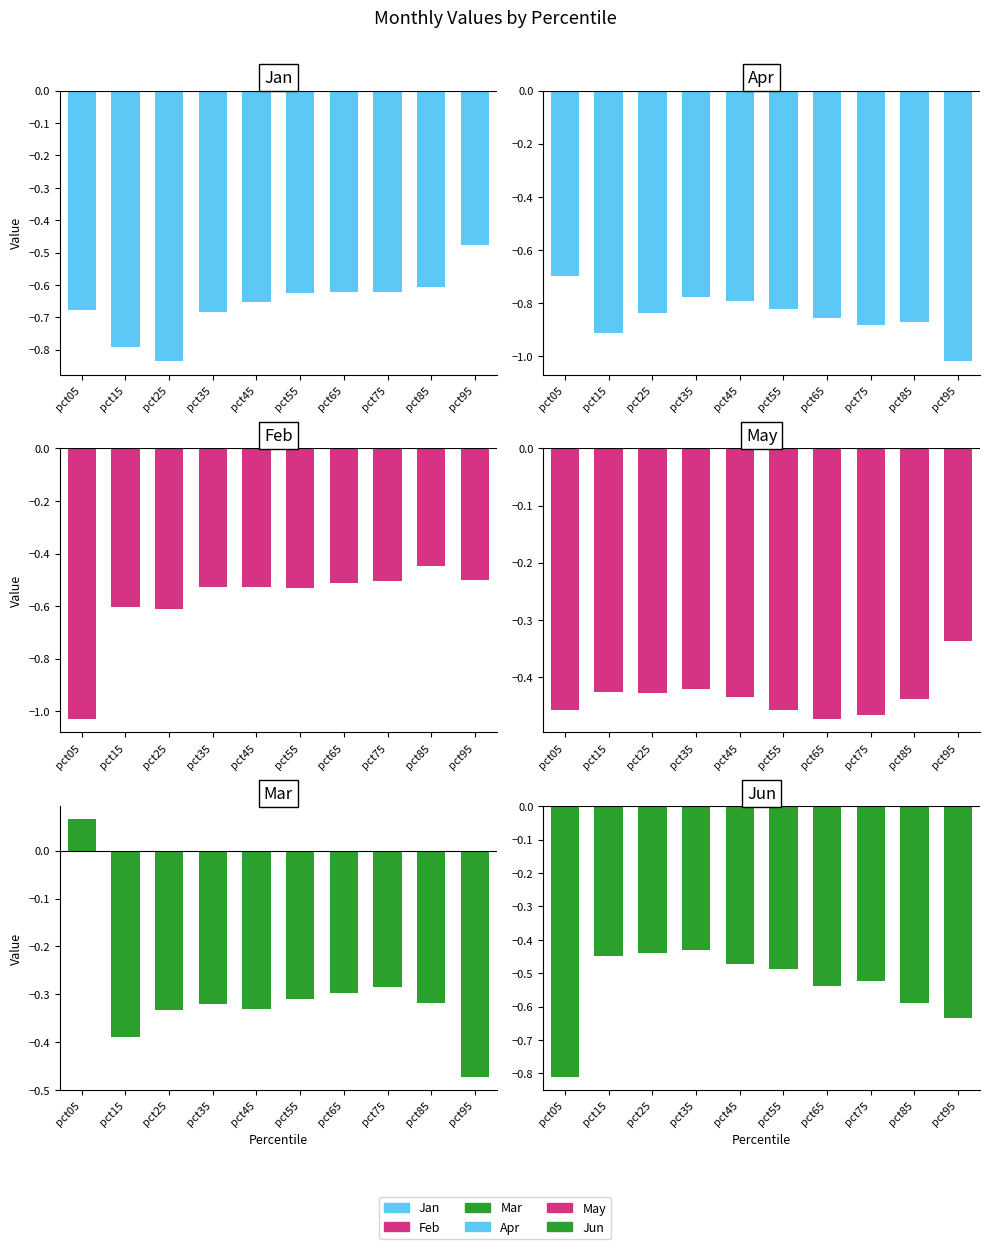

What is the total value across all series at pct55?

-3.2